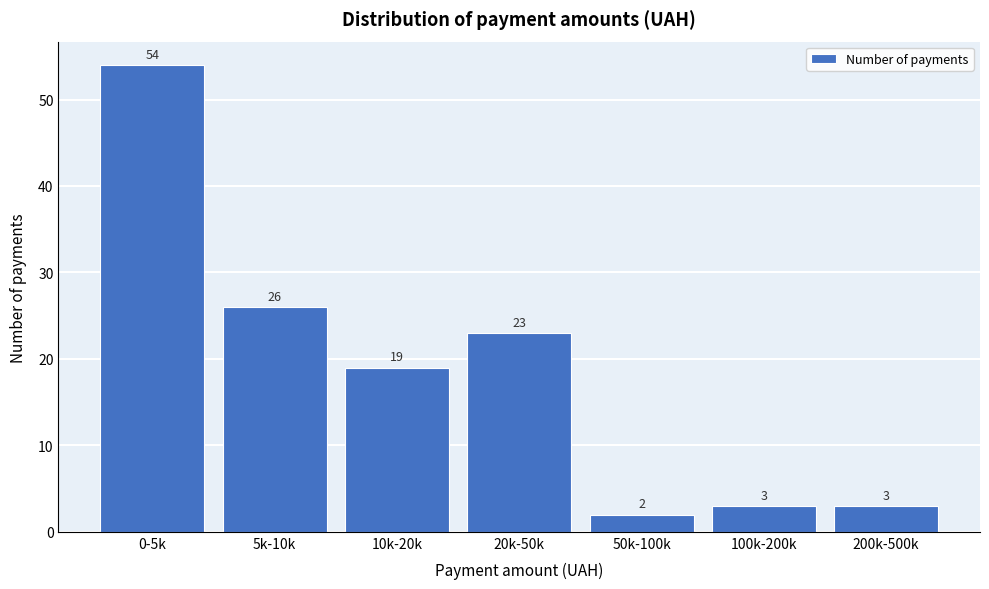

Reading left to right, transcribe all the data shown in this chart.

54	26	19	23	2	3	3